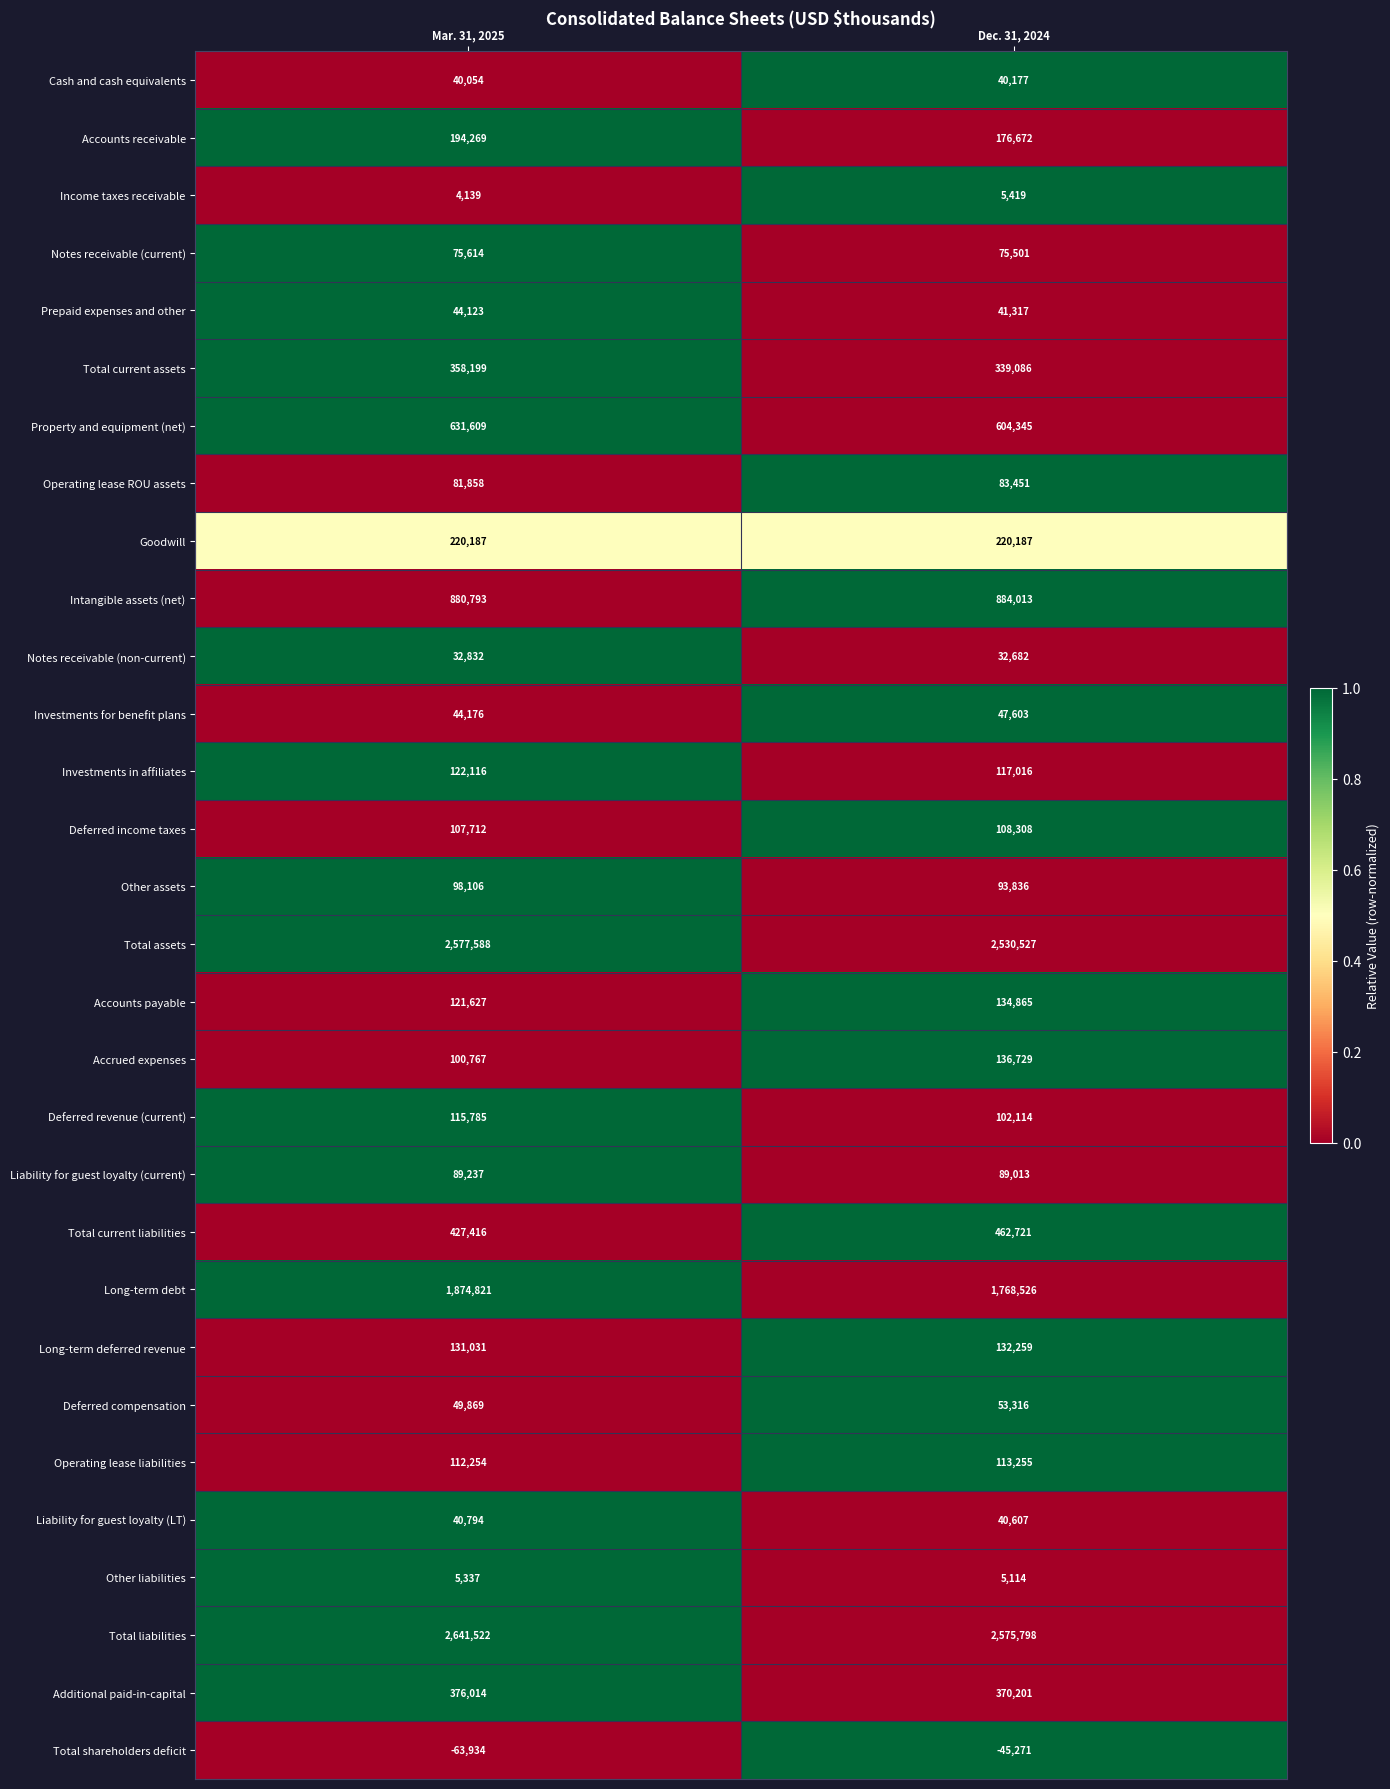

Is the value of Total assets at Dec. 31, 2024 greater than the value of Long-term deferred revenue at Mar. 31, 2025?

Yes